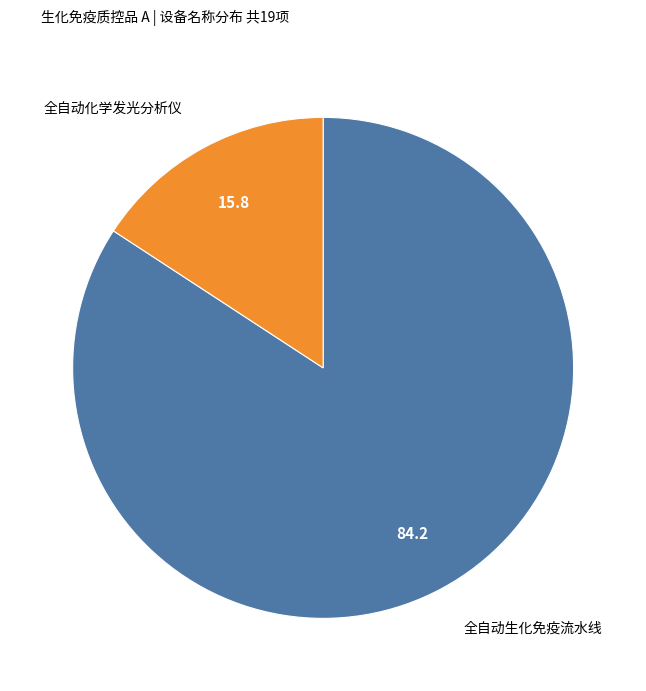

How many segments does this pie chart have?

2